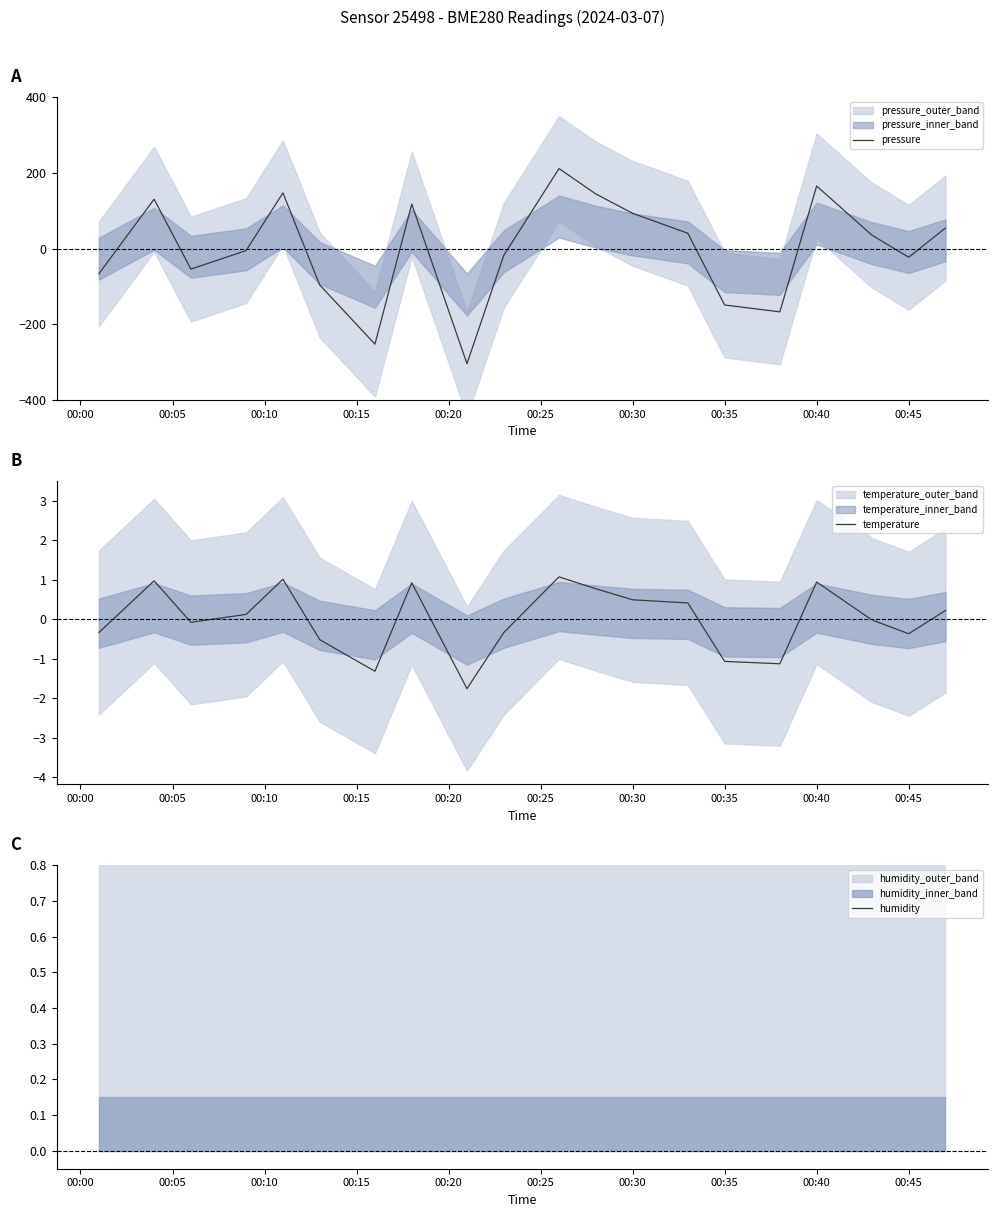

Is it true that humidity equals 1.6 at 19?

False